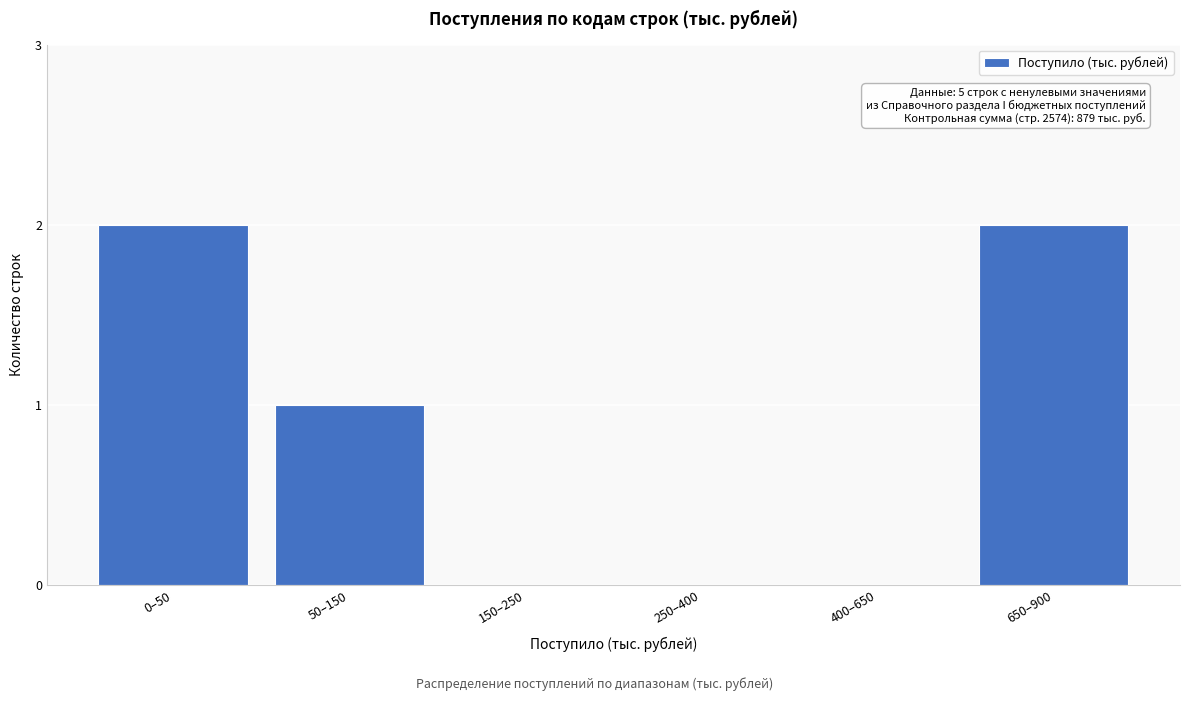

Reading right to left, what are all the values shown in this chart?

650–900=2	400–650=0	250–400=0	150–250=0	50–150=1	0–50=2